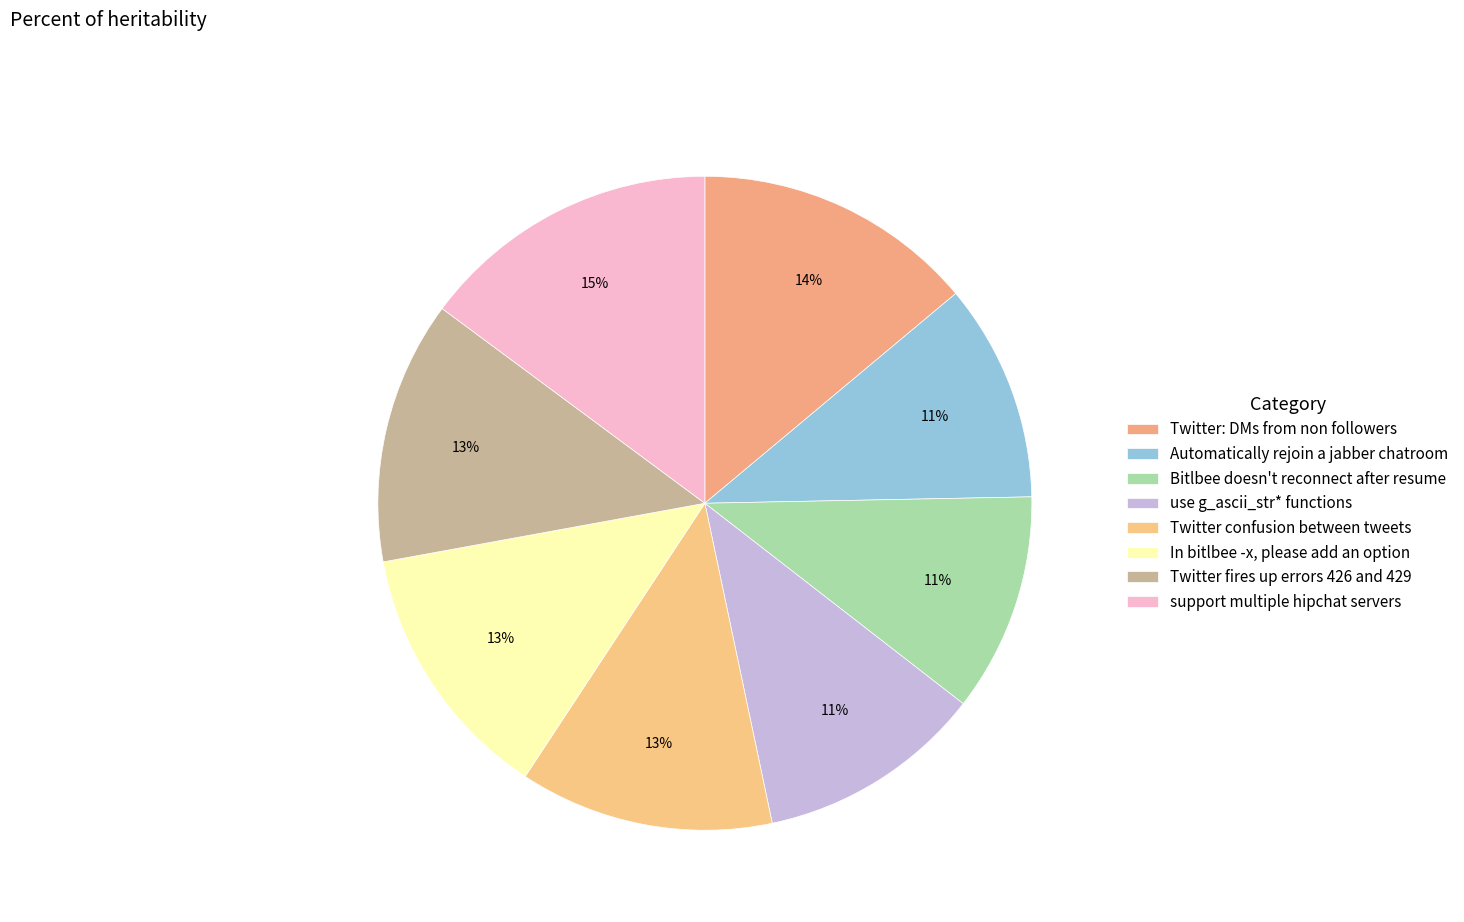

The In bitlbee -x, please add an option slice represents 13% of the pie. True or false?

True